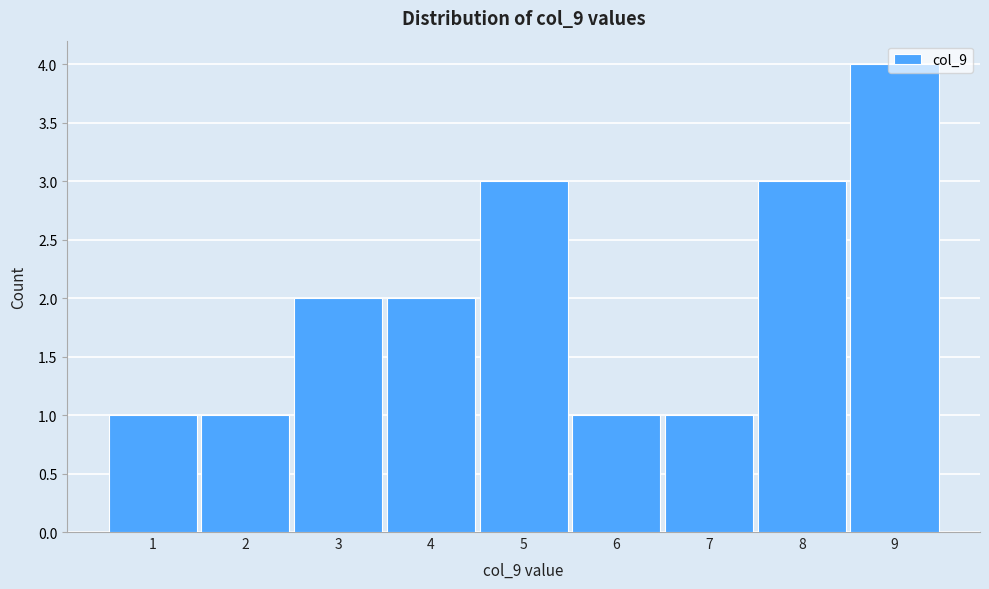

Reading left to right, transcribe this chart: for each bar, give the range it covers on the x-axis and its height. The values are not printed on the chart, so give them approximately, as read against the axis.

0.5 to 1.5: 1
1.5 to 2.5: 1
2.5 to 3.5: 2
3.5 to 4.5: 2
4.5 to 5.5: 3
5.5 to 6.5: 1
6.5 to 7.5: 1
7.5 to 8.5: 3
8.5 to 9.5: 4